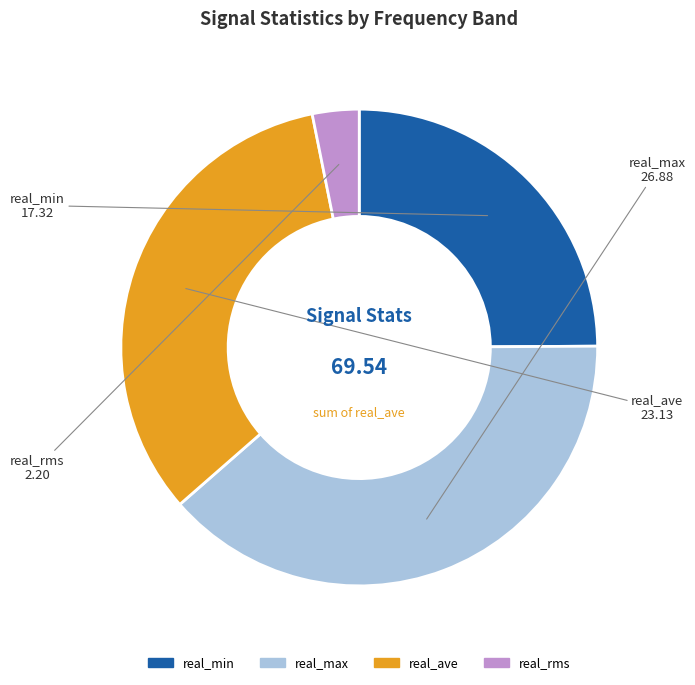

Does any single category account for the majority?

No